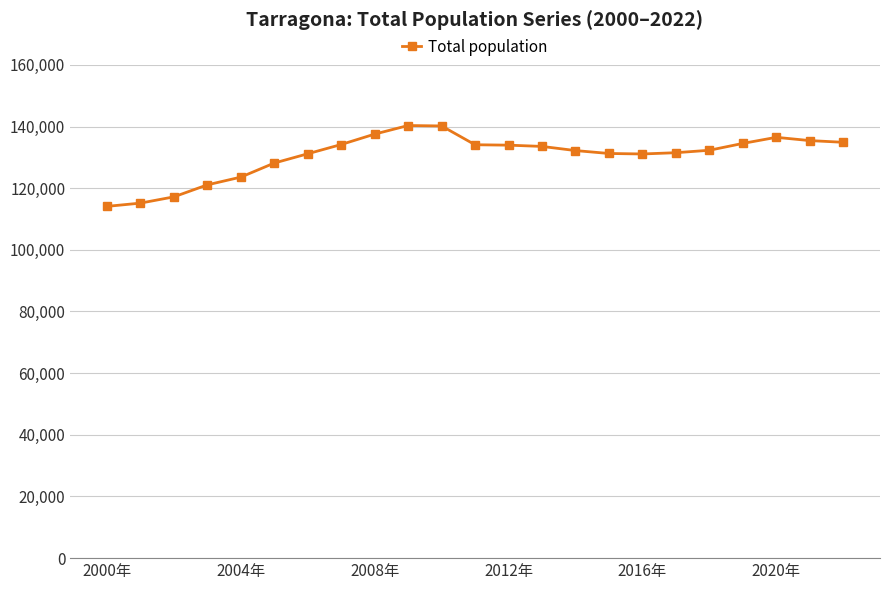

How many values are below 132299?

11